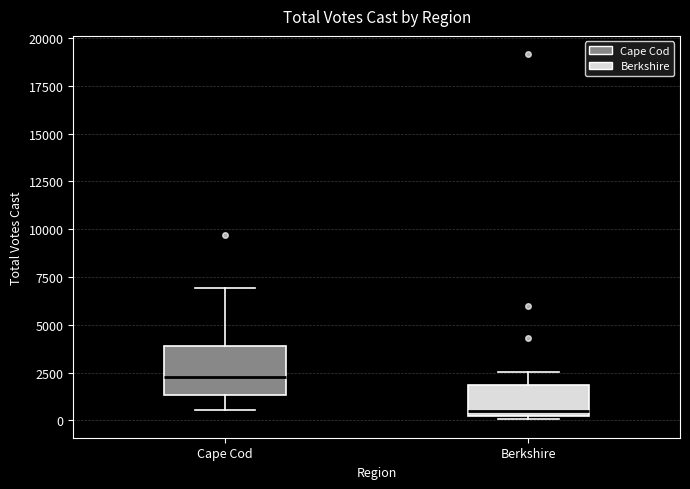

Comparing the boxes themselves (not the whiskers), which one is the tallest?

Cape Cod